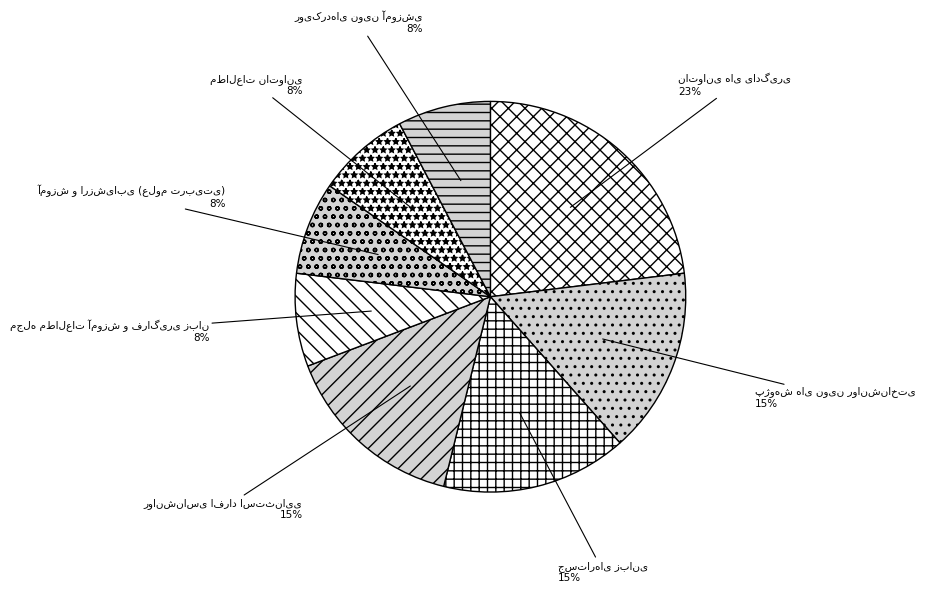

Is there any slice that represents more than half of the pie?

No